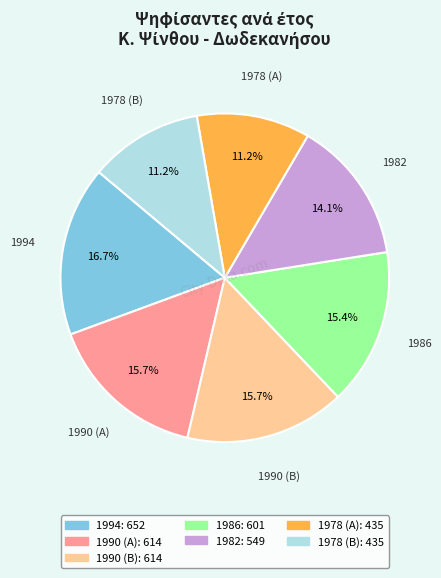

Is there a majority slice in this chart?

No